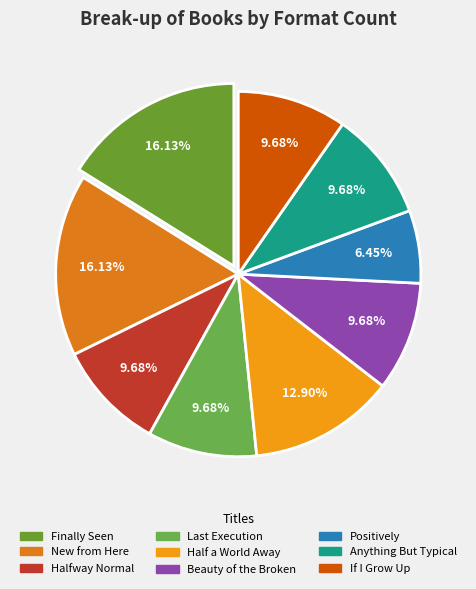

Does Anything But Typical account for over 50% of the chart?

No